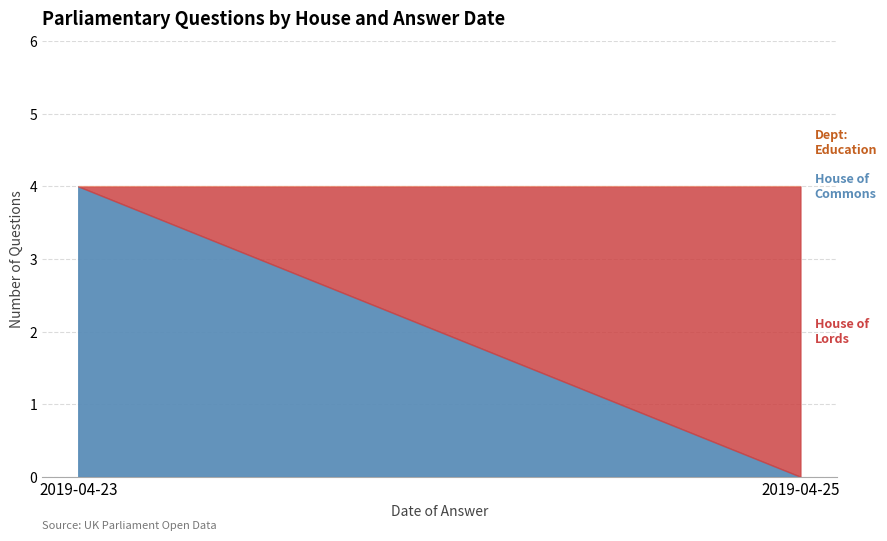

What is the total value across all series at 2019-04-23?

4